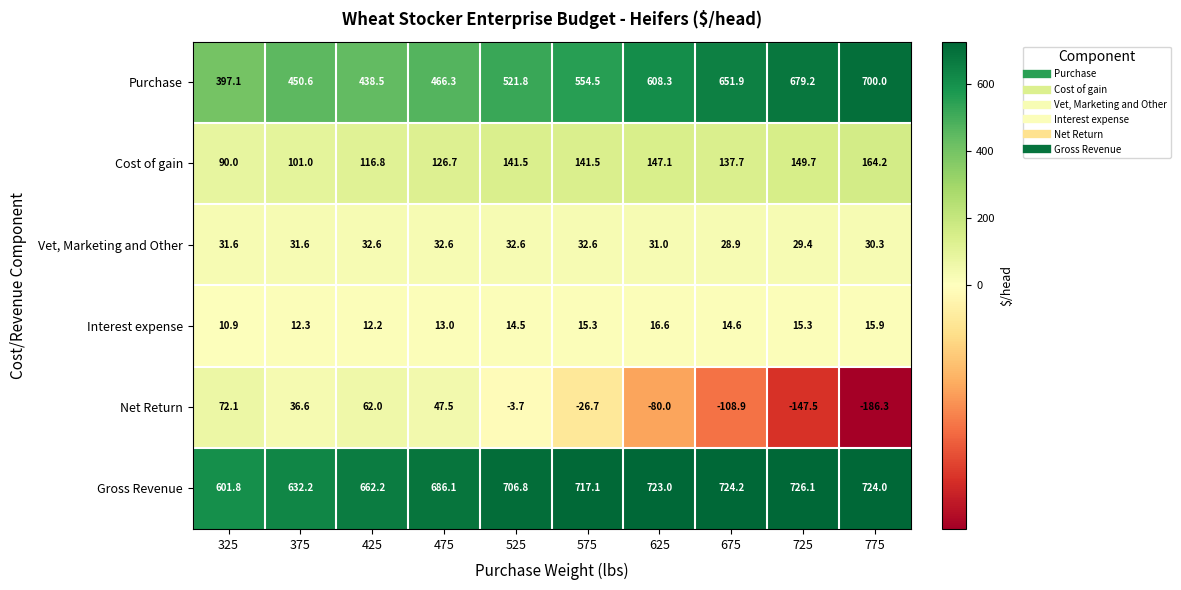

What is the difference between the maximum and minimum values in the Interest expense series?

5.7